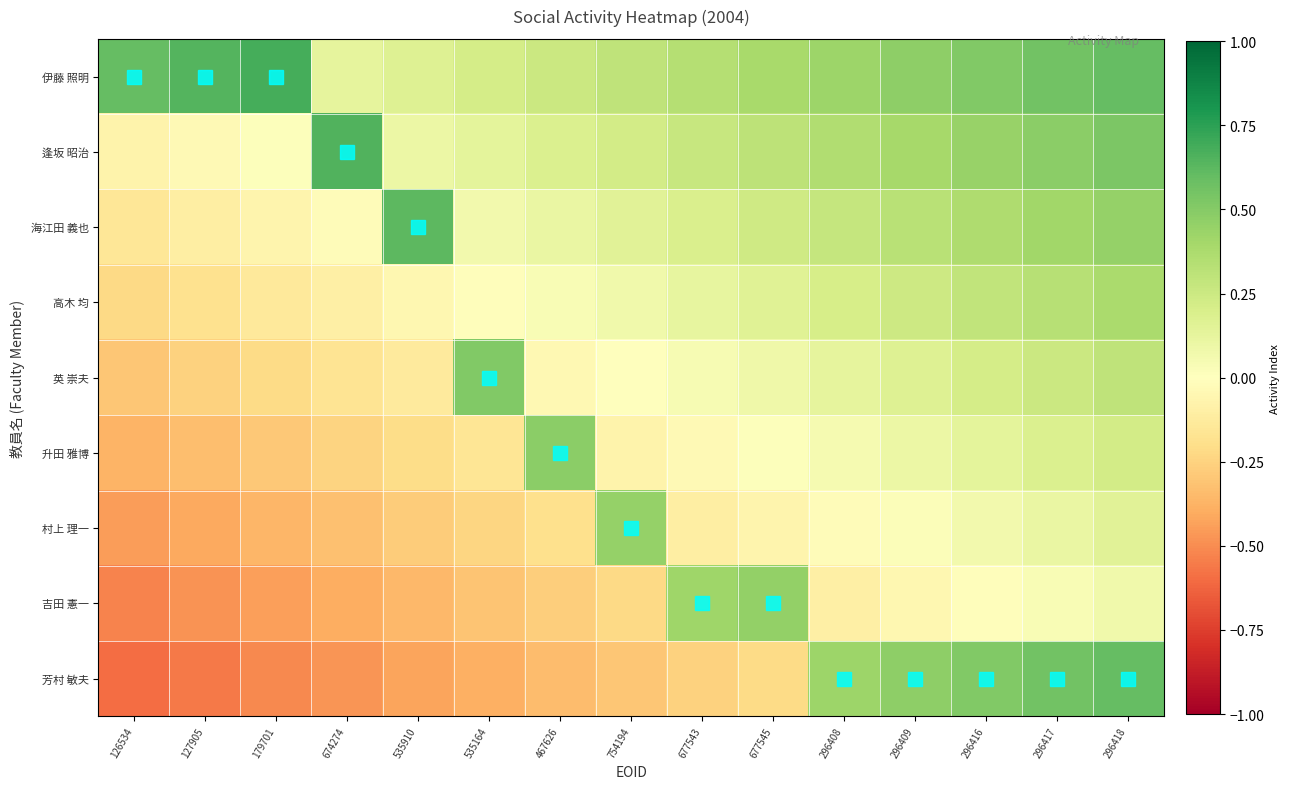

Reading left to right, list all the values displayed in this chart.

伊藤 照明: 126534=0.6	127905=0.6	179701=0.7	674274=0.1	535910=0.2	535164=0.2	467626=0.3	754194=0.3	677543=0.3	677545=0.4	296408=0.4	296409=0.5	296416=0.5	296417=0.6	296418=0.6
逢坂 昭治: 126534=-0.1	127905=-0.0	179701=0.0	674274=0.7	535910=0.1	535164=0.1	467626=0.2	754194=0.2	677543=0.3	677545=0.3	296408=0.4	296409=0.4	296416=0.4	296417=0.5	296418=0.5
海江田 義也: 126534=-0.1	127905=-0.1	179701=-0.1	674274=-0.0	535910=0.6	535164=0.1	467626=0.1	754194=0.1	677543=0.2	677545=0.2	296408=0.3	296409=0.3	296416=0.4	296417=0.4	296418=0.4
高木 均: 126534=-0.2	127905=-0.2	179701=-0.1	674274=-0.1	535910=-0.1	535164=-0.0	467626=0.0	754194=0.1	677543=0.1	677545=0.2	296408=0.2	296409=0.2	296416=0.3	296417=0.3	296418=0.4
英 崇夫: 126534=-0.3	127905=-0.3	179701=-0.2	674274=-0.2	535910=-0.1	535164=0.5	467626=-0.0	754194=0.0	677543=0.0	677545=0.1	296408=0.1	296409=0.2	296416=0.2	296417=0.3	296418=0.3
升田 雅博: 126534=-0.4	127905=-0.3	179701=-0.3	674274=-0.2	535910=-0.2	535164=-0.2	467626=0.5	754194=-0.1	677543=-0.0	677545=0.0	296408=0.1	296409=0.1	296416=0.1	296417=0.2	296418=0.2
村上 理一: 126534=-0.4	127905=-0.4	179701=-0.4	674274=-0.3	535910=-0.3	535164=-0.2	467626=-0.2	754194=0.4	677543=-0.1	677545=-0.1	296408=-0.0	296409=0.0	296416=0.1	296417=0.1	296418=0.1
吉田 憲一: 126534=-0.5	127905=-0.5	179701=-0.4	674274=-0.4	535910=-0.4	535164=-0.3	467626=-0.3	754194=-0.2	677543=0.4	677545=0.5	296408=-0.1	296409=-0.1	296416=-0.0	296417=0.0	296418=0.1
芳村 敏夫: 126534=-0.6	127905=-0.6	179701=-0.5	674274=-0.5	535910=-0.4	535164=-0.4	467626=-0.3	754194=-0.3	677543=-0.3	677545=-0.2	296408=0.4	296409=0.5	296416=0.5	296417=0.6	296418=0.6